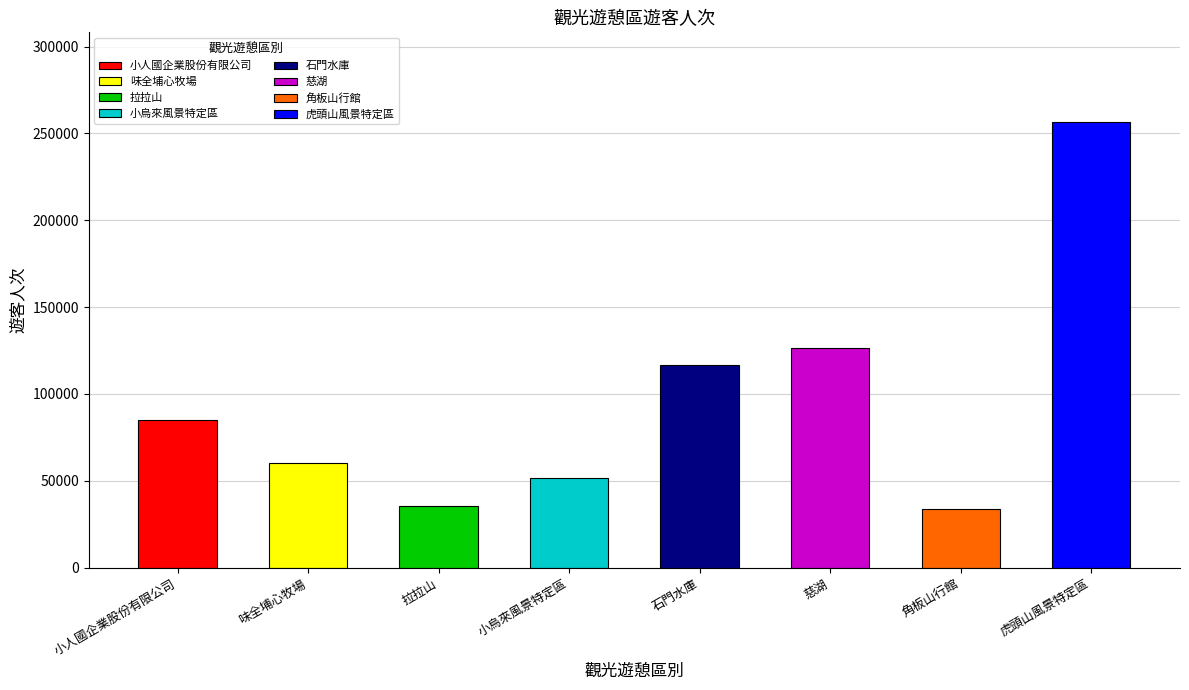

Reading left to right, list all the values displayed in this chart.

小人國企業股份有限公司=85264	味全埔心牧場=60514	拉拉山=35527	小烏來風景特定區=51579	石門水庫=116918	慈湖=126281	角板山行館=33526	虎頭山風景特定區=256800